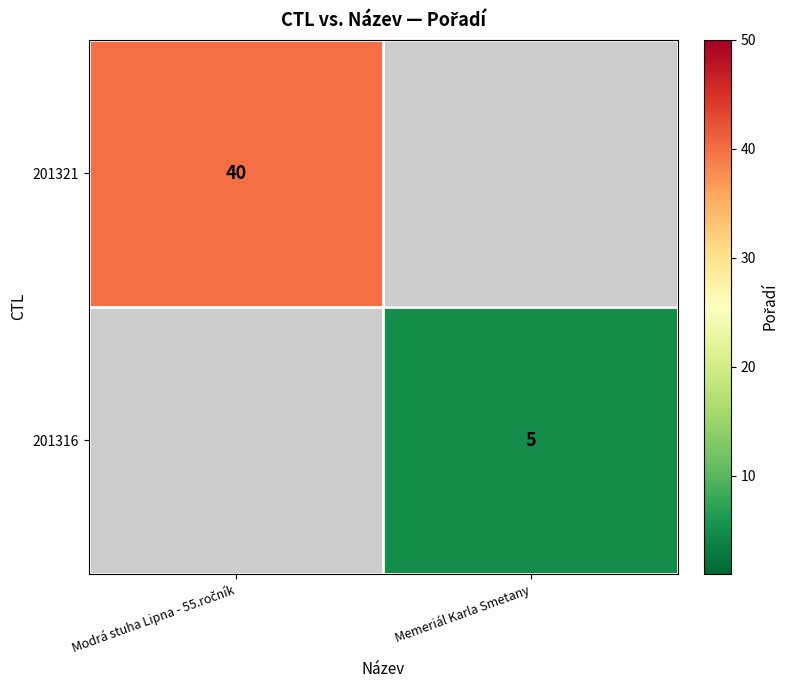

The value of 201316 at Memeriál Karla Smetany is 7. True or false?

False